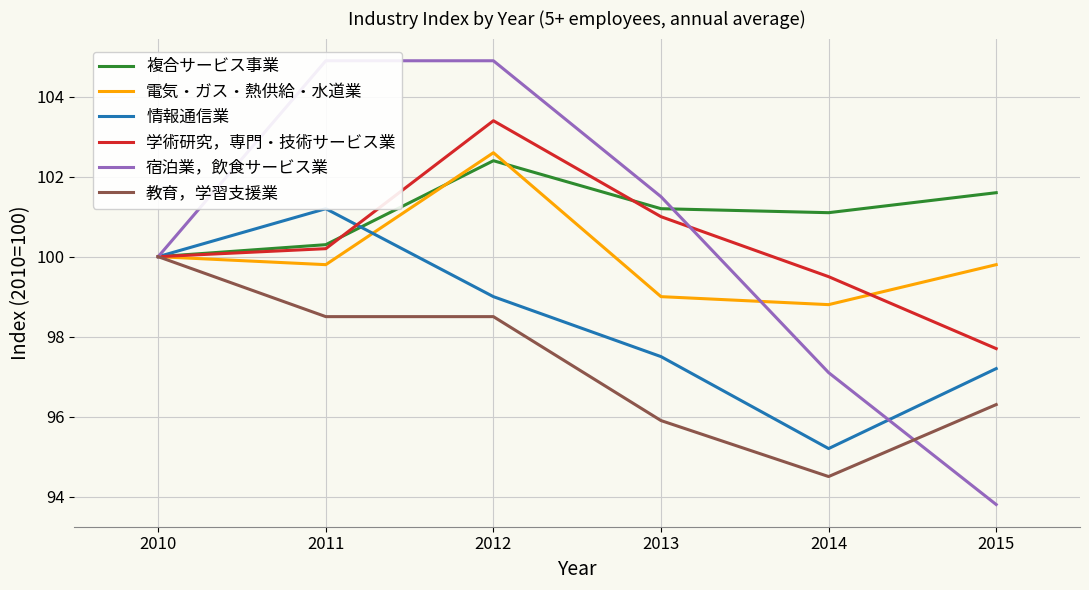

What is the value of the 複合サービス事業 point at the 2nd from the left?

100.3